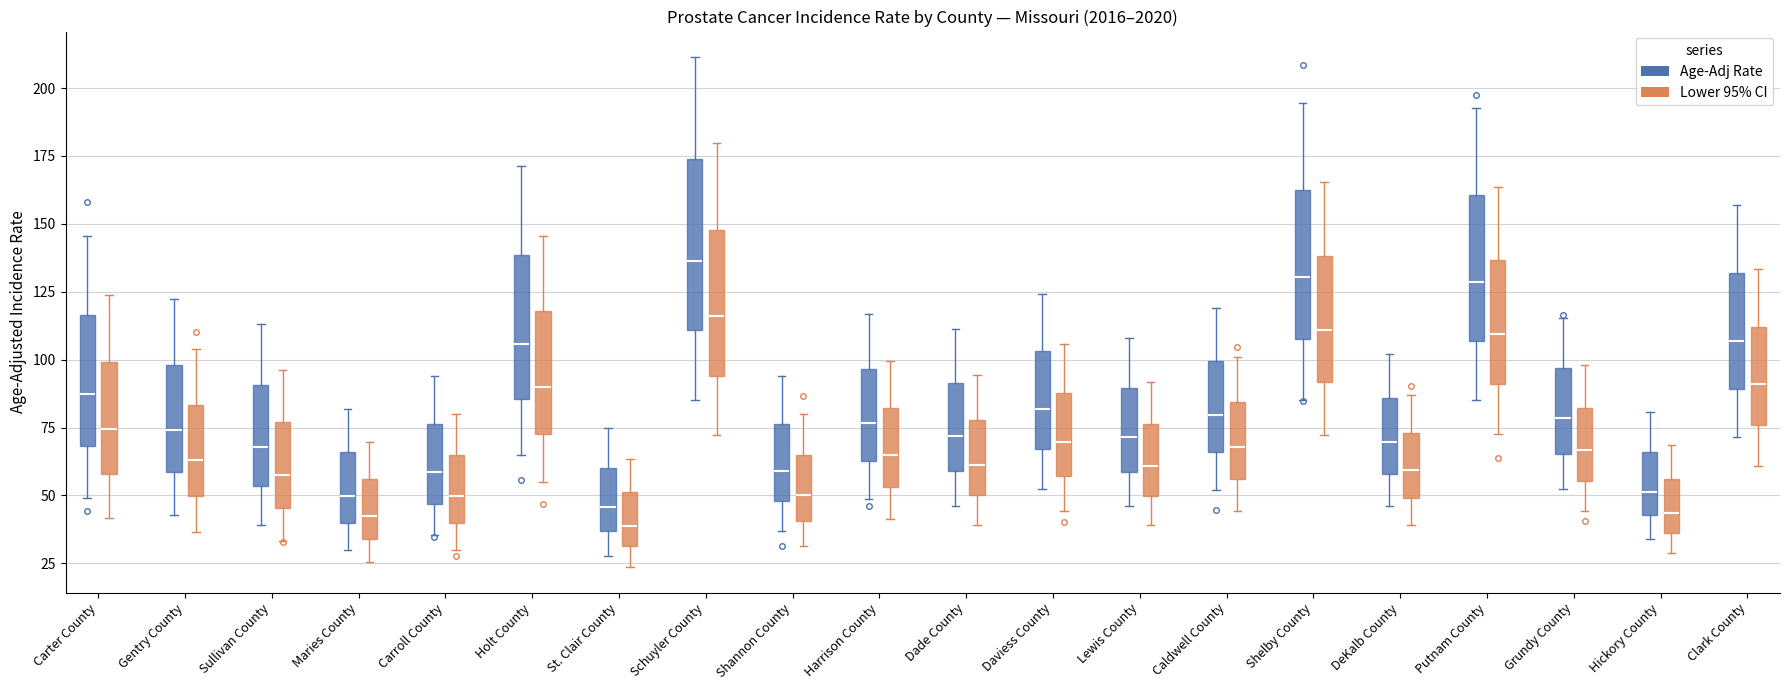

Which box is the tallest, from its lower edge to its upper edge?

Schuyler County (Age-Adj Rate)